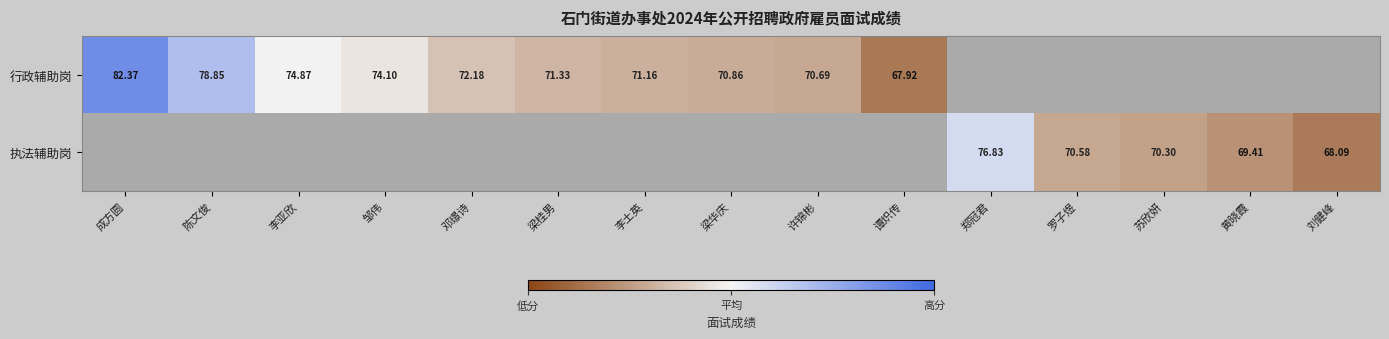

The value of 行政辅助岗 at 郑冠君 is 0.0. True or false?

True